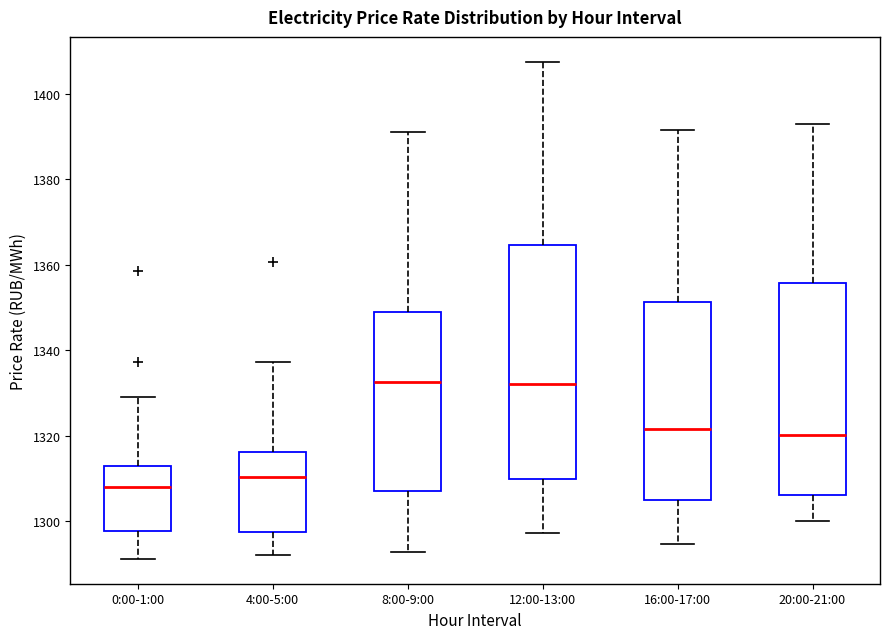

Reading left to right, read every box against the y-axis: the position of its median line, the range the box covers, and the ends of its whiskers. The values are not printed on the chart, so give them approximately, as read against the axis.

0:00-1:00: median 1308, box 1298 to 1312, whiskers 1292 to 1330
4:00-5:00: median 1310, box 1298 to 1316, whiskers 1292 to 1338
8:00-9:00: median 1332, box 1306 to 1348, whiskers 1292 to 1390
12:00-13:00: median 1332, box 1310 to 1364, whiskers 1298 to 1408
16:00-17:00: median 1322, box 1306 to 1352, whiskers 1294 to 1392
20:00-21:00: median 1320, box 1306 to 1356, whiskers 1300 to 1394